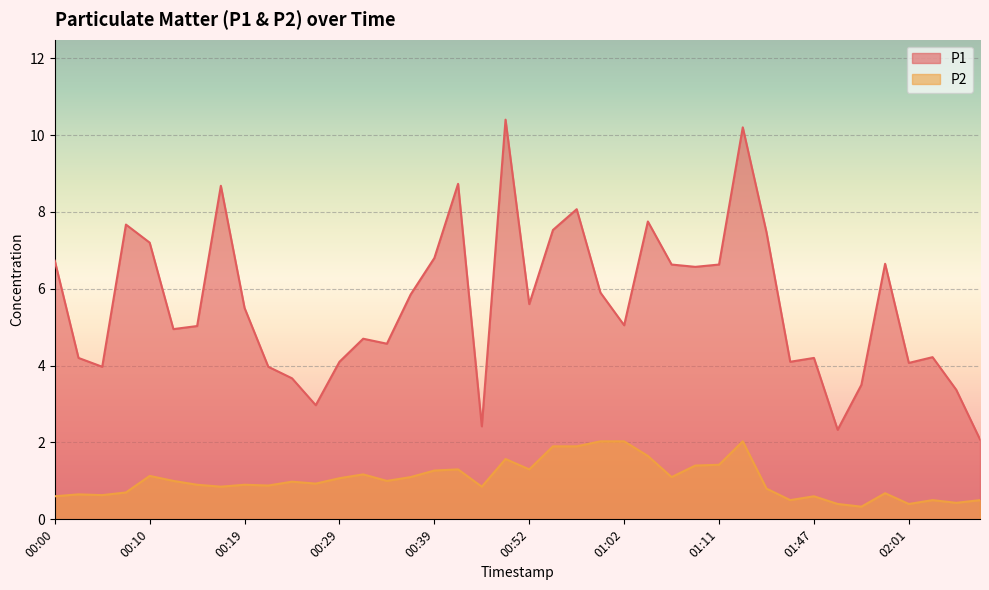

What is the difference between the highest and lowest values at 00:54?

5.6